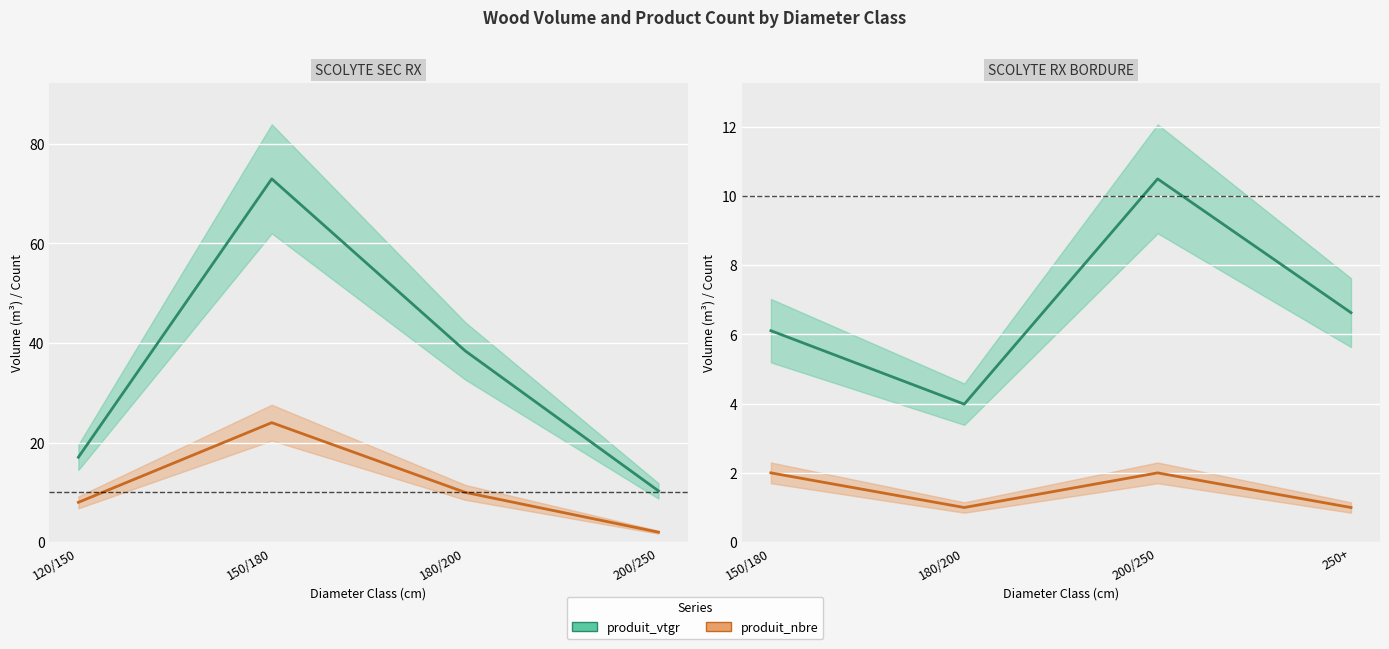

At which category is the sum across all series the highest?

150/180